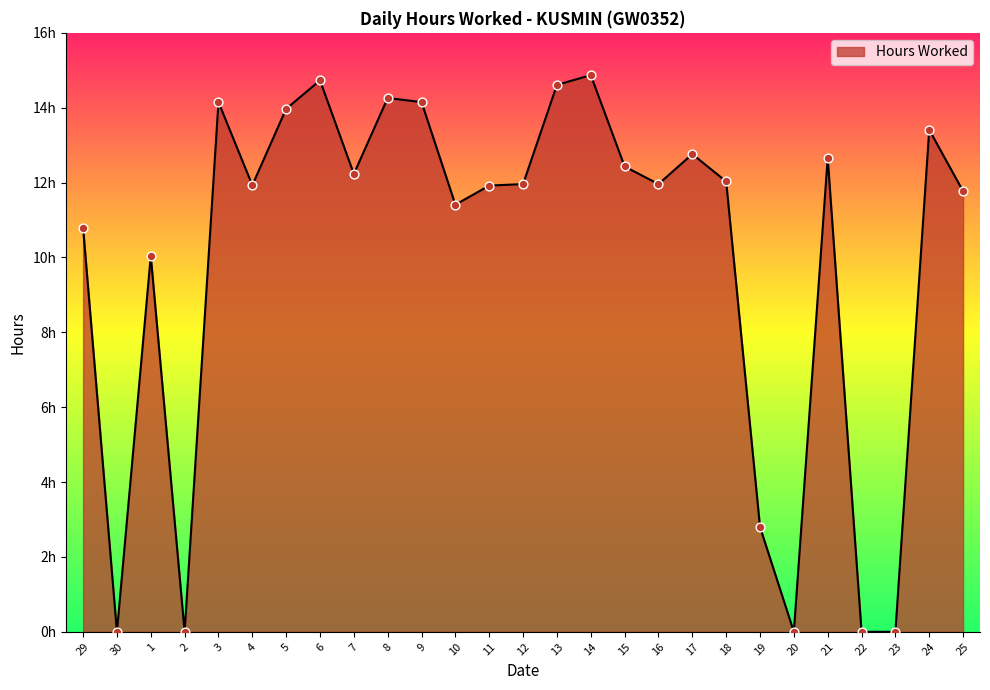

Between 13 and 15, which is larger?

13